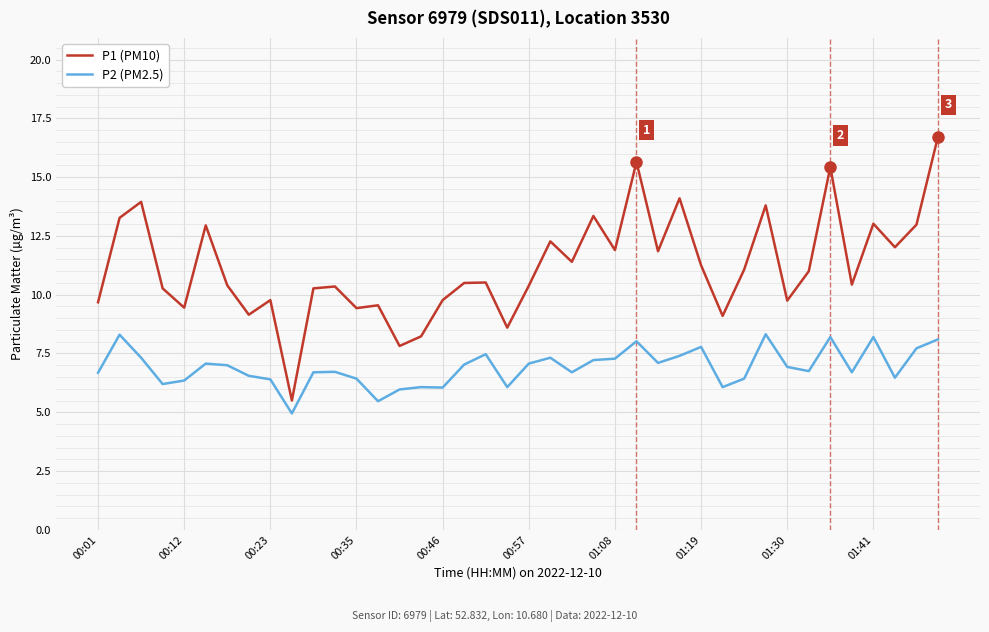

What is the maximum value shown in the chart?

16.7